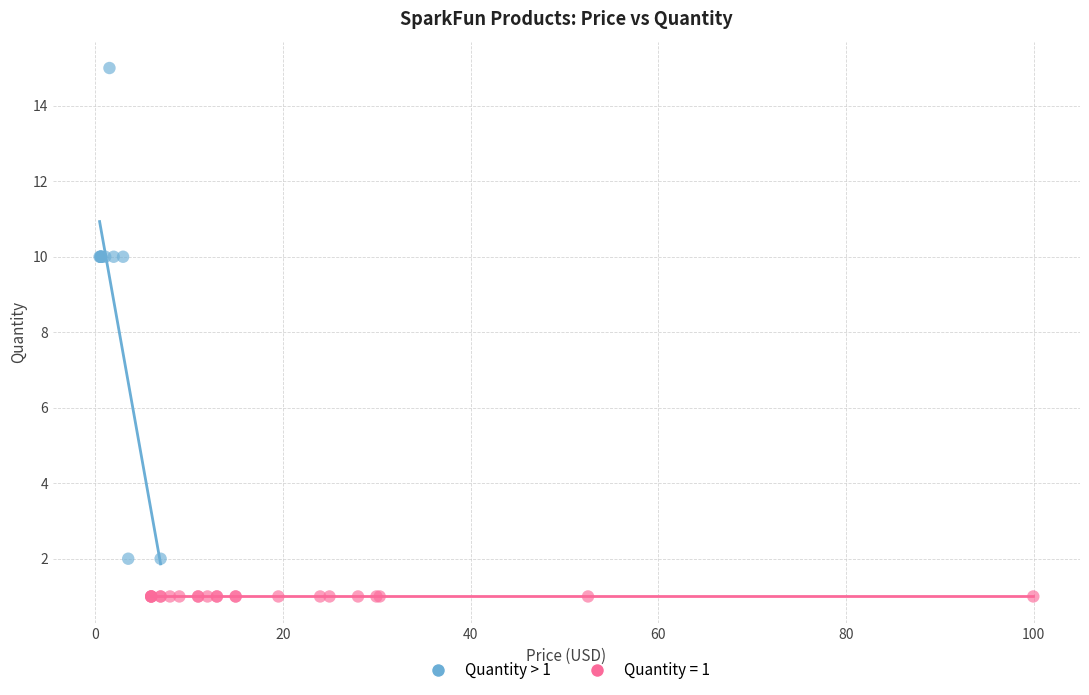

Which series reaches the maximum Y coordinate?

Quantity > 1